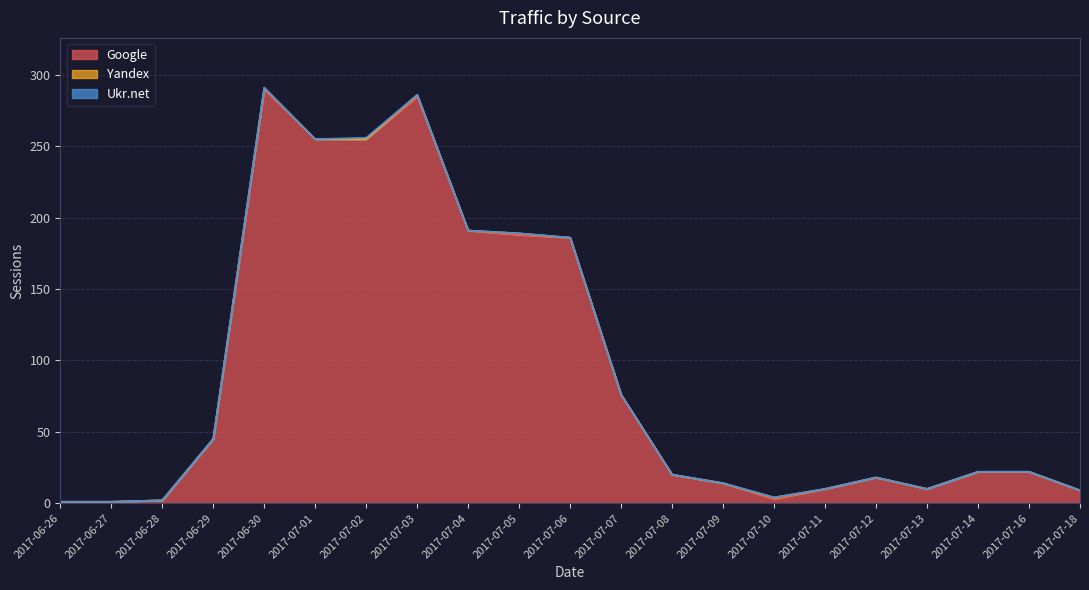

Does the chart display data point markers on the line(s)?

No